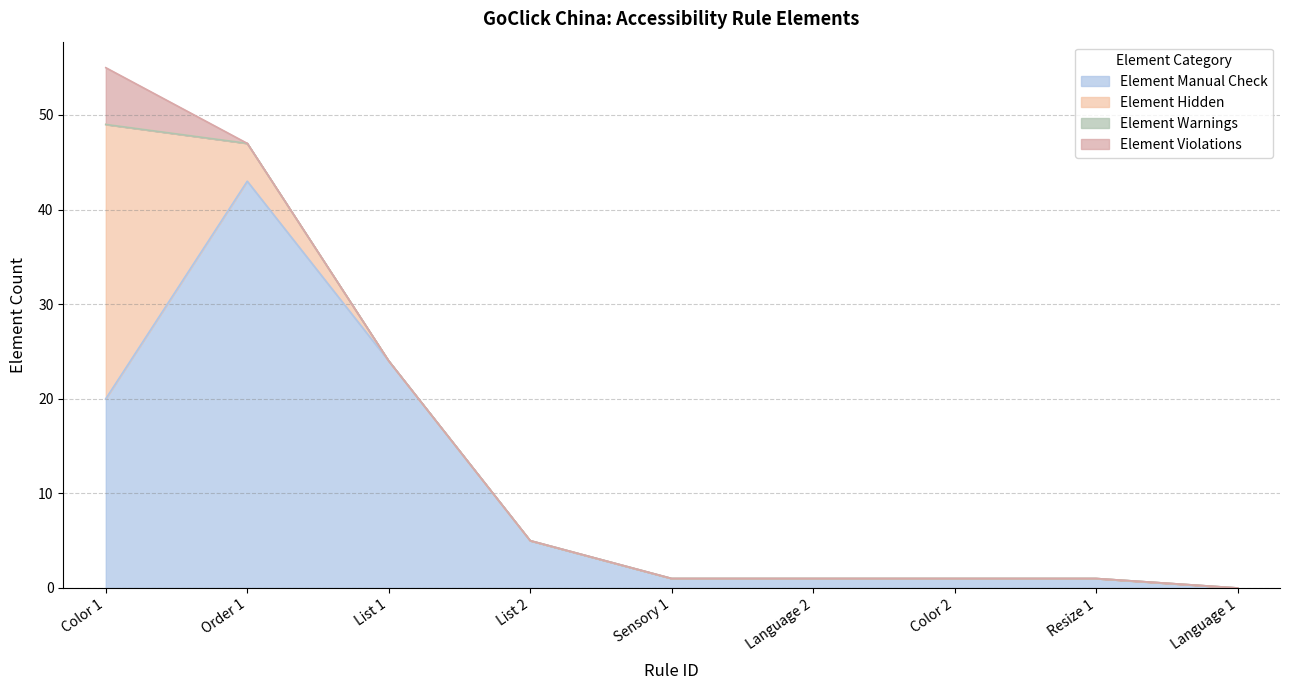

What position from the right is List 1?

7